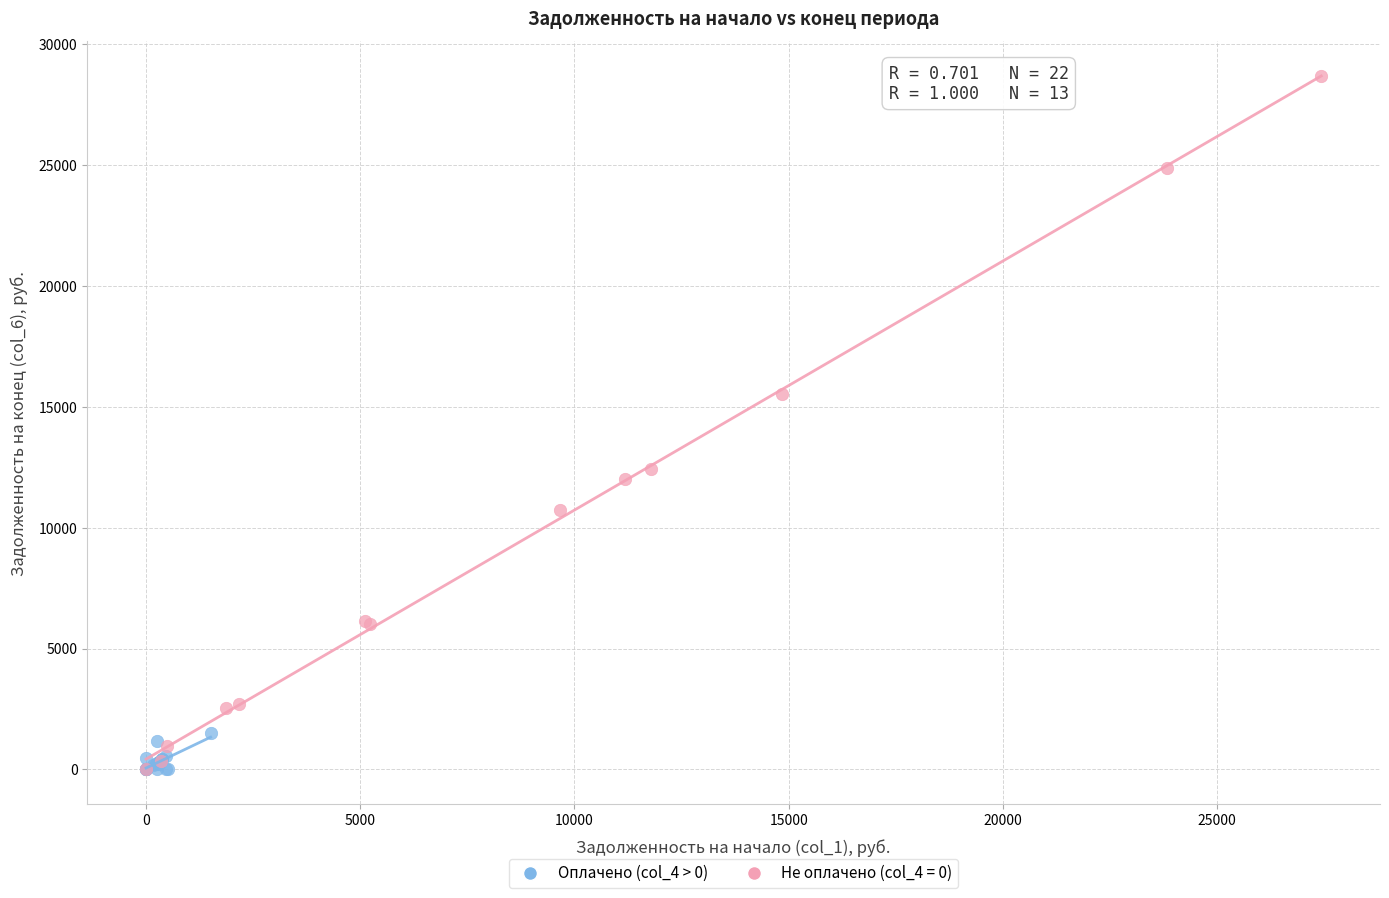

Which series has the largest Y range (max minus min)?

Не оплачено (col_4 = 0)